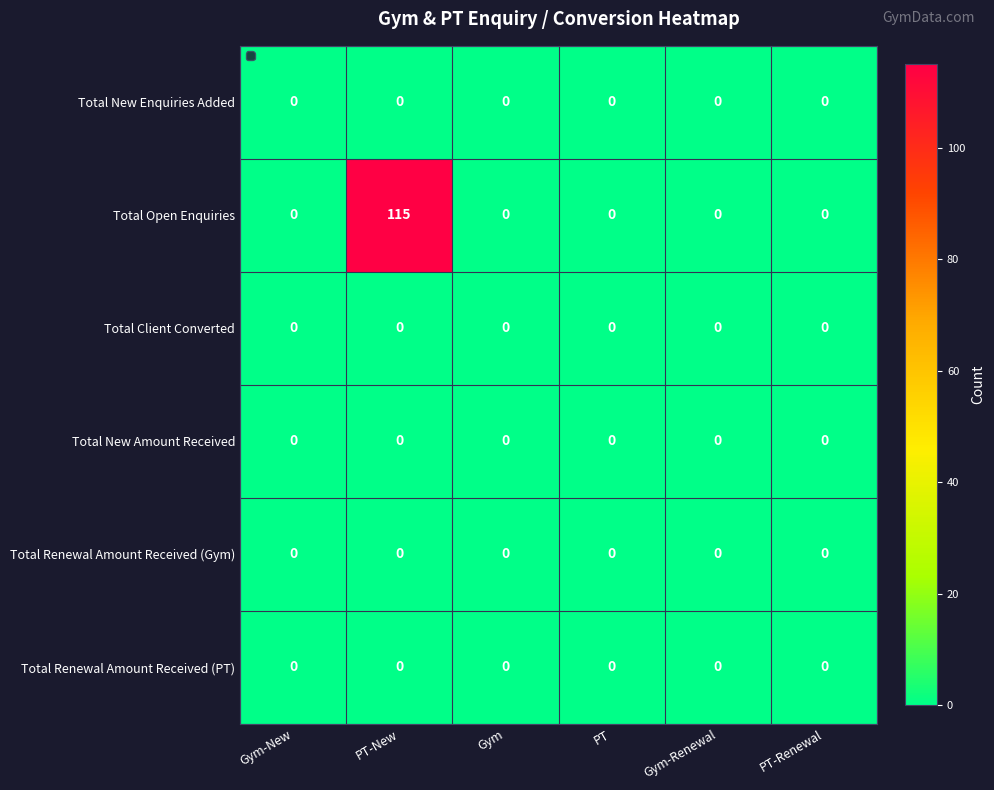

What is the sum of all Total Open Enquiries values?

115